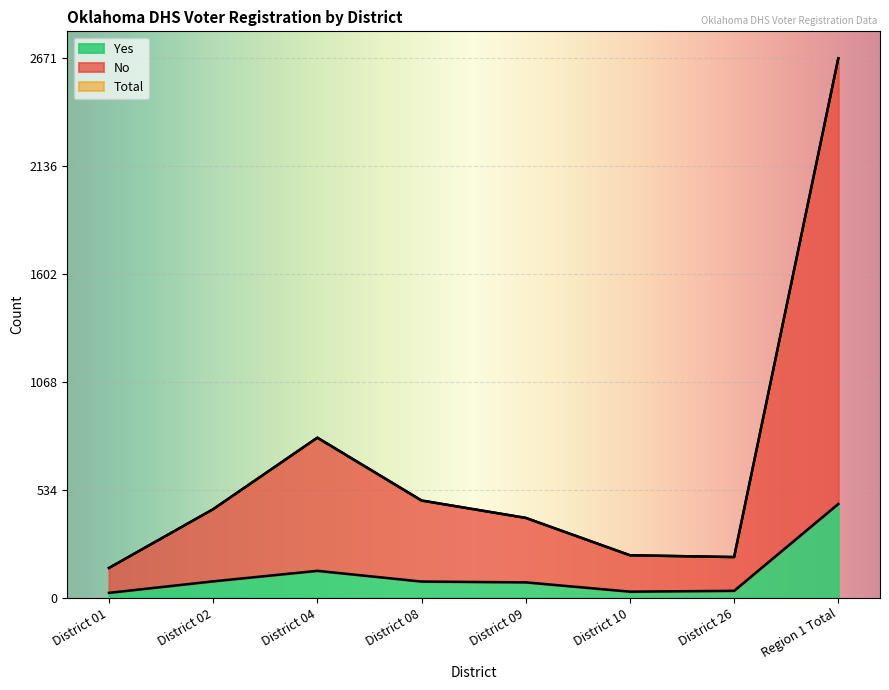

Which category has the lowest value across all series?

District 01